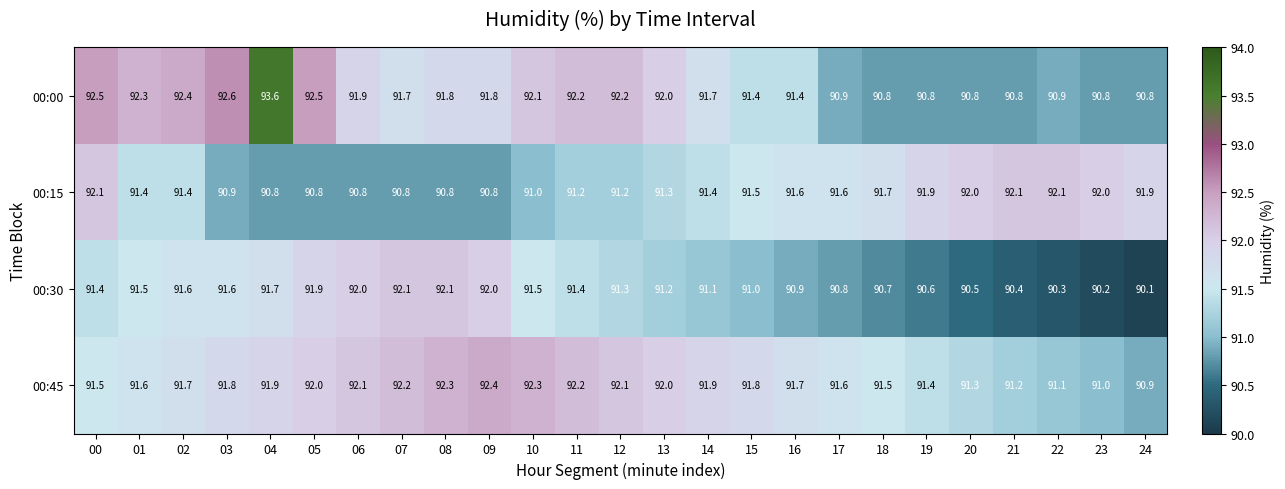

What is the smallest value displayed?

90.1